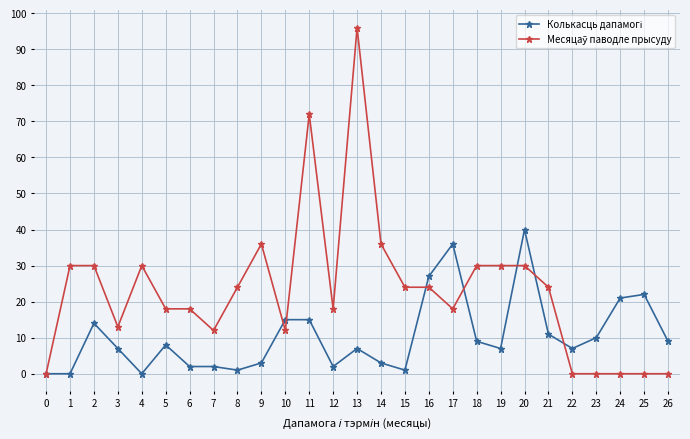

Which label corresponds to the largest value in the chart?

13